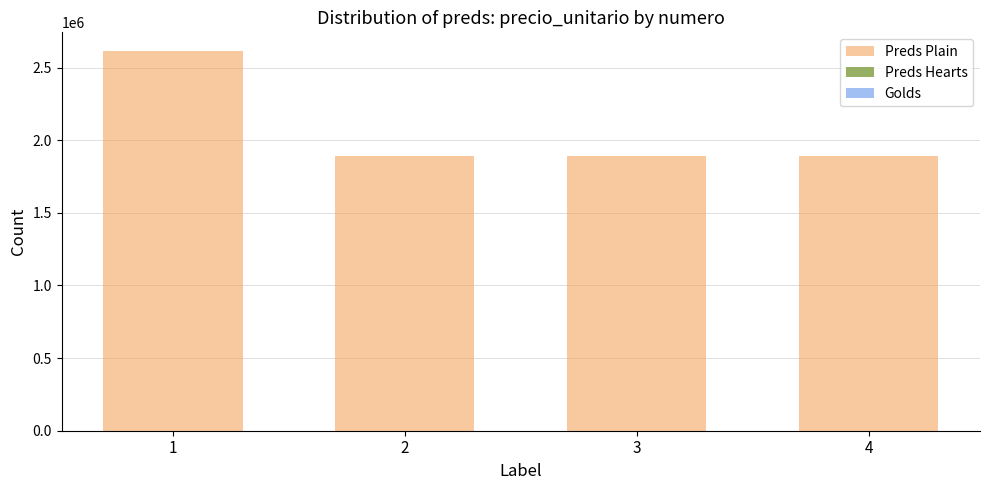

Are the bars grouped side by side (vs. stacked)?

Yes